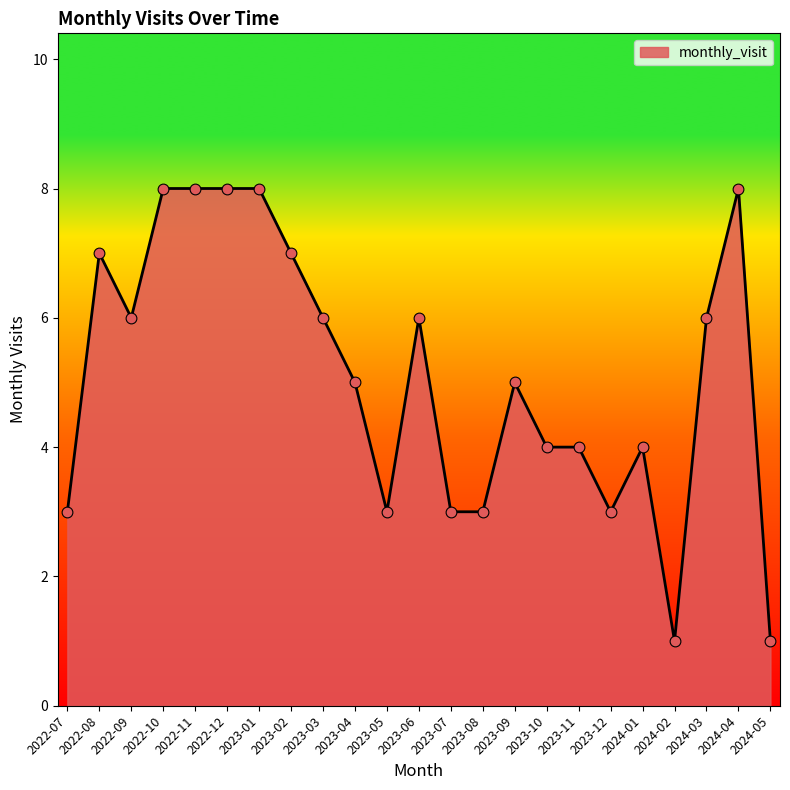

What is the change in value from 2023-02 to 2024-03?

-1